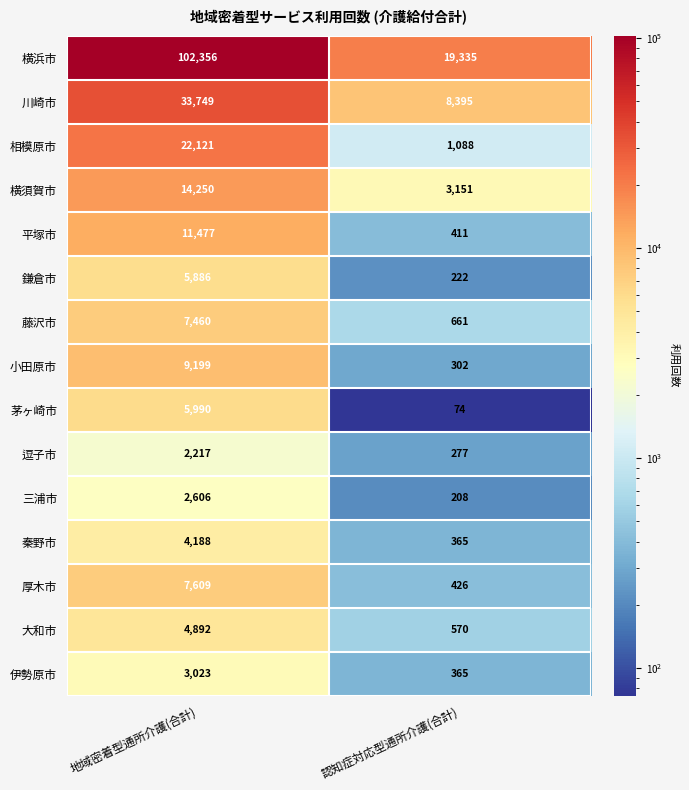

What is the minimum value shown in the chart?

74